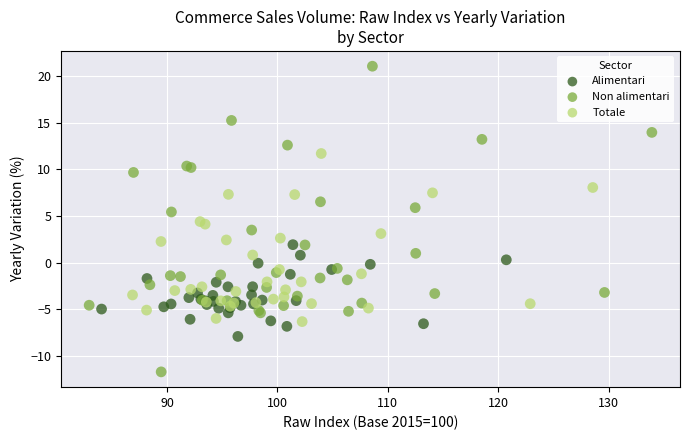

Which series contains the highest Y value?

Non alimentari